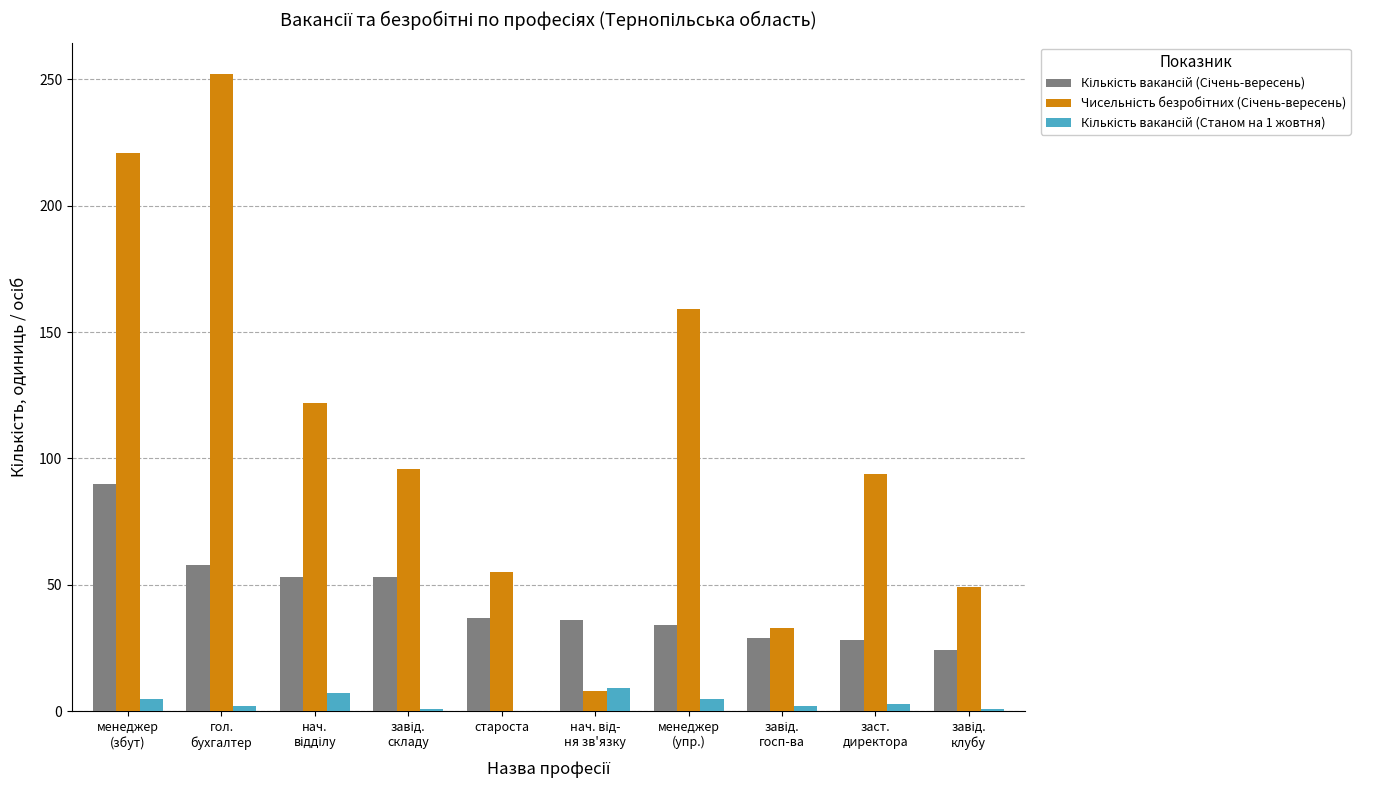

What is the maximum value shown in the chart?

252